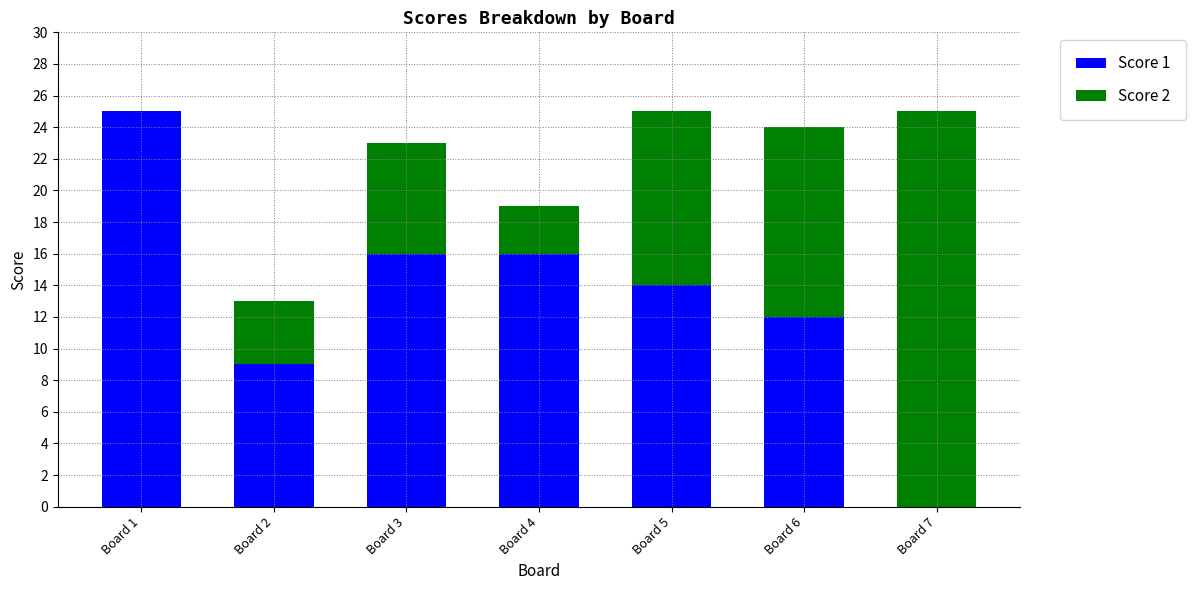

At which label does Score 1 reach its peak?

Board 1